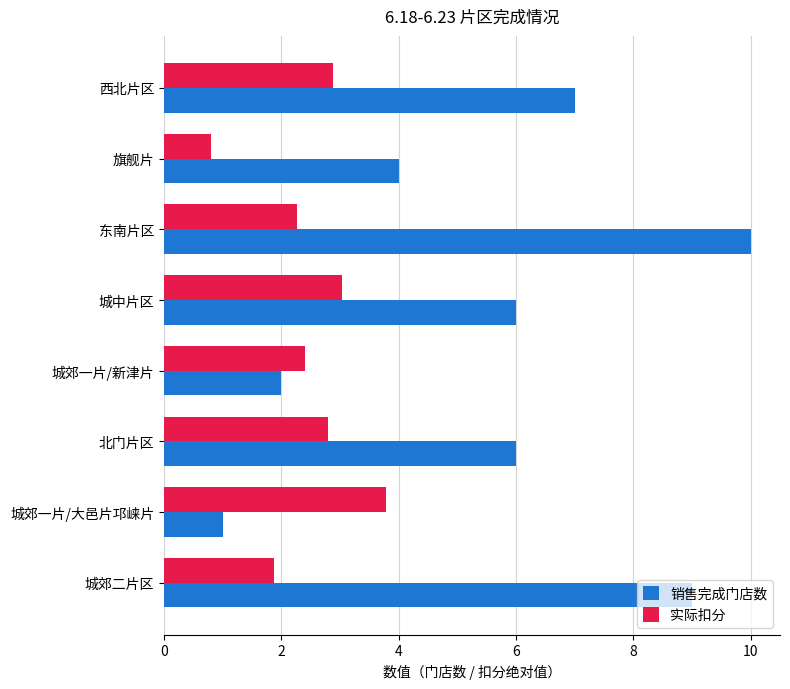

At which category is the sum across all series the highest?

东南片区